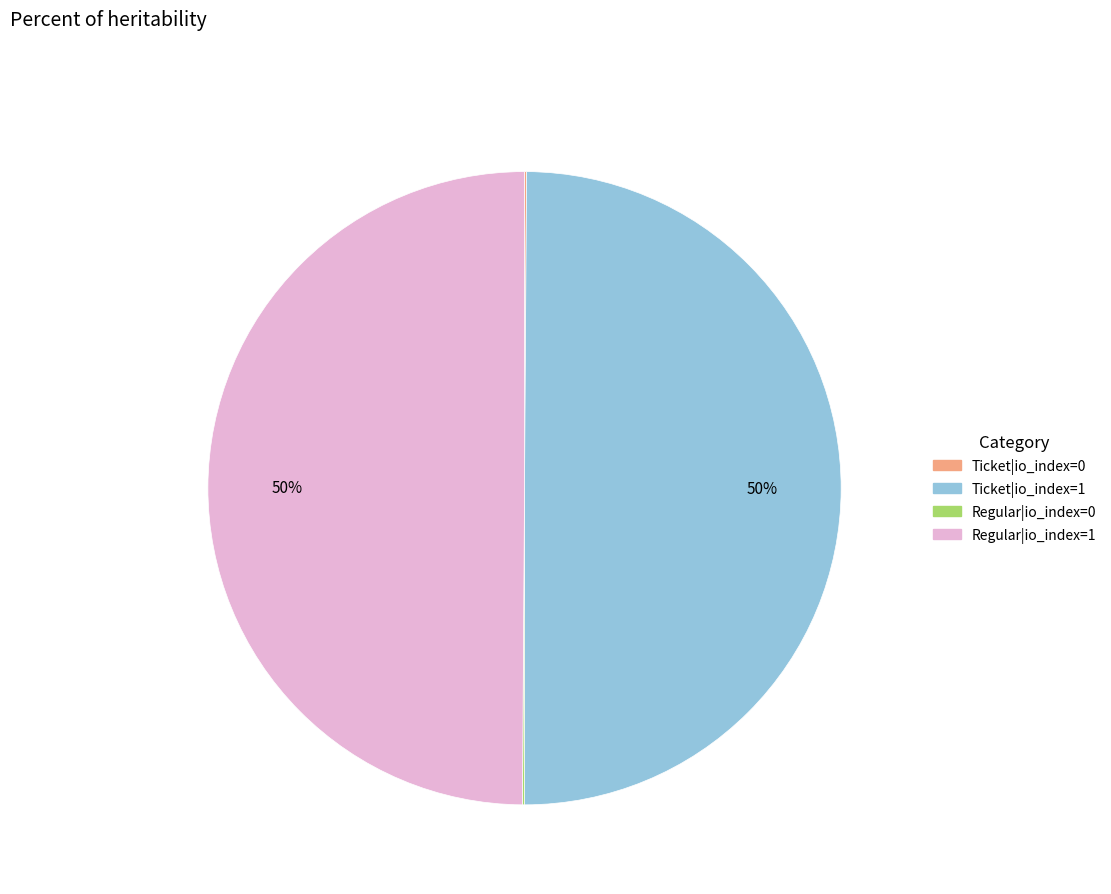

To the nearest percent, what is the difference between the largest and smallest slice percentages?

50%